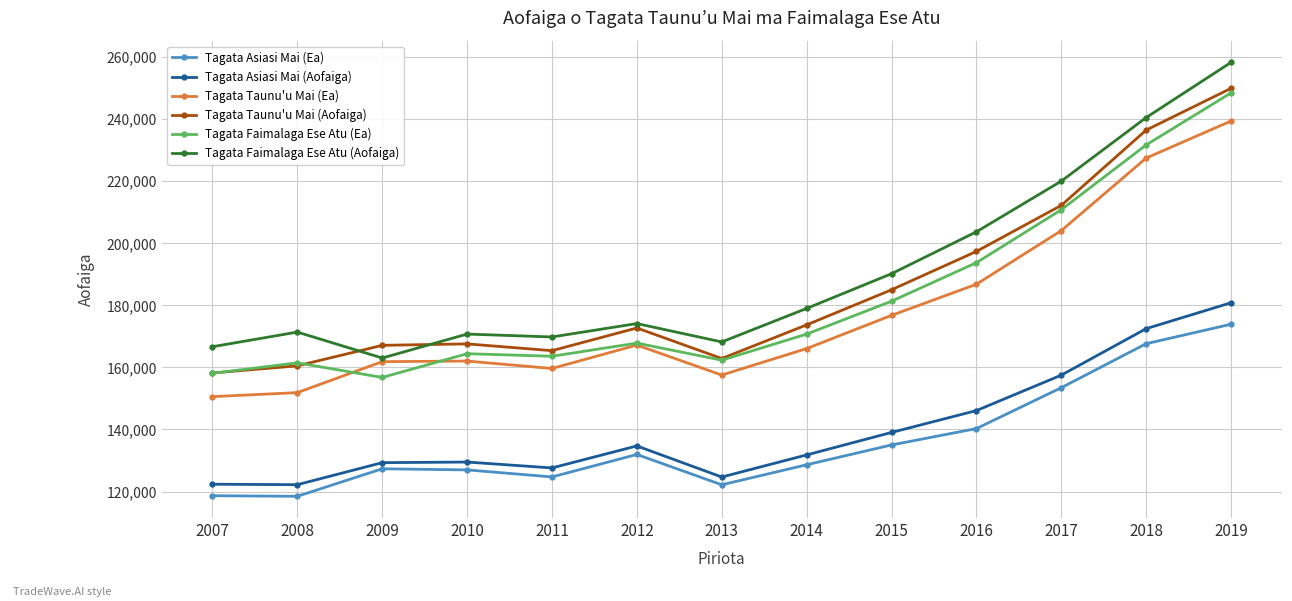

What is the minimum value for Tagata Taunu'u Mai (Ea)?

150584